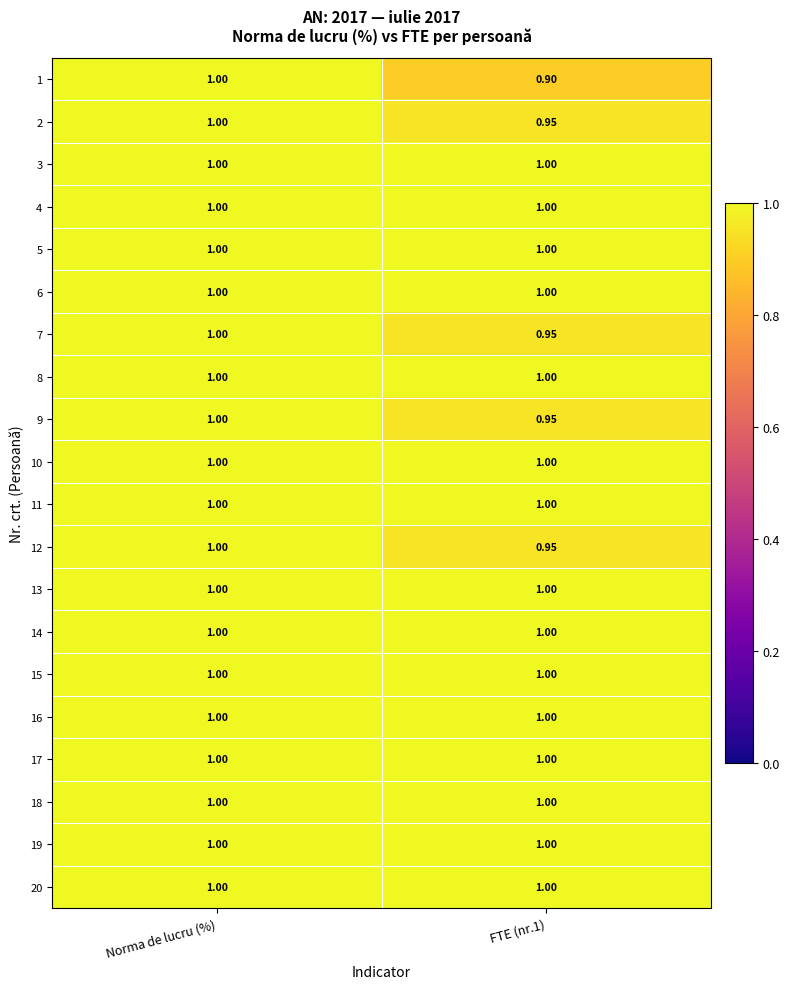

Is the value of 9 at FTE (nr.1) greater than the value of 16 at Norma de lucru (%)?

No